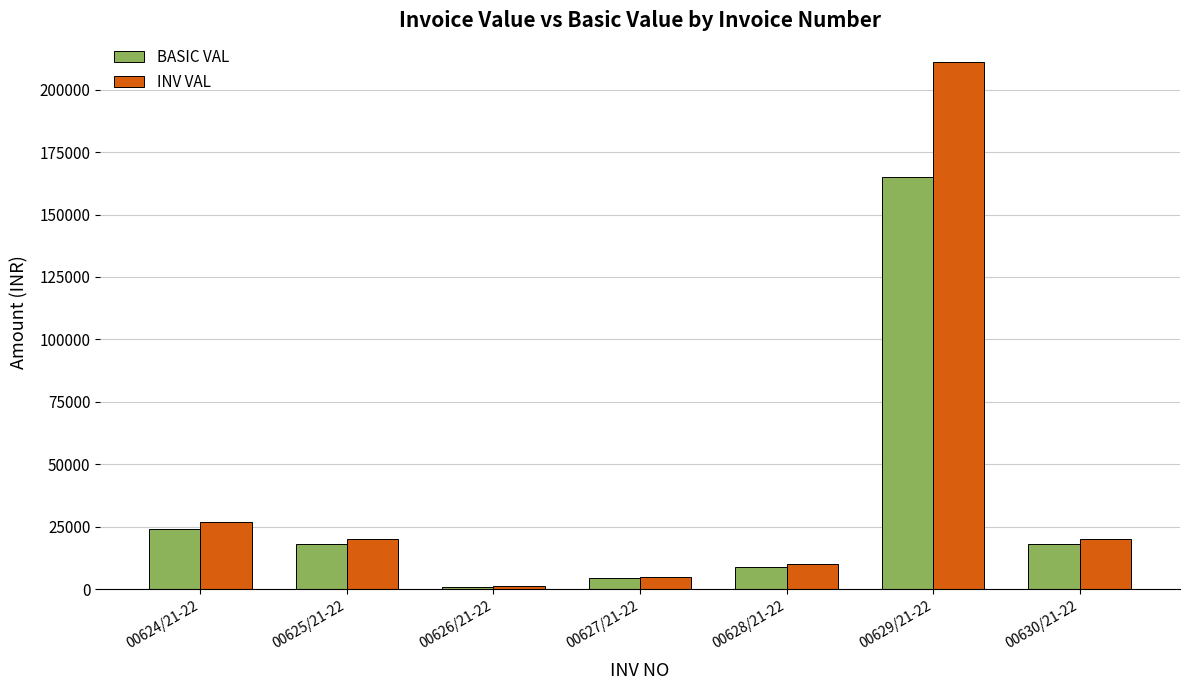

What are all the series names shown in the legend?

BASIC VAL, INV VAL